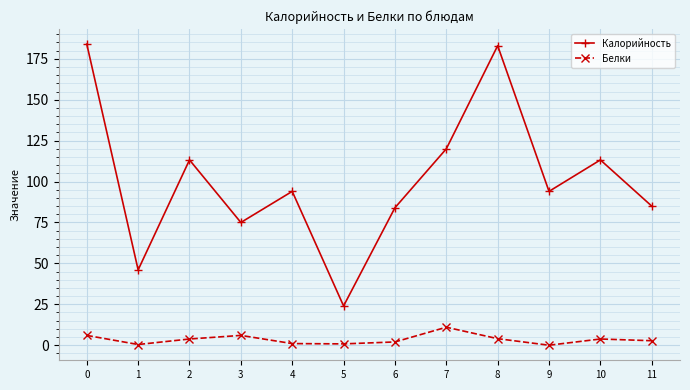

What is the difference between the second highest and second lowest values in the Белки series?

5.6